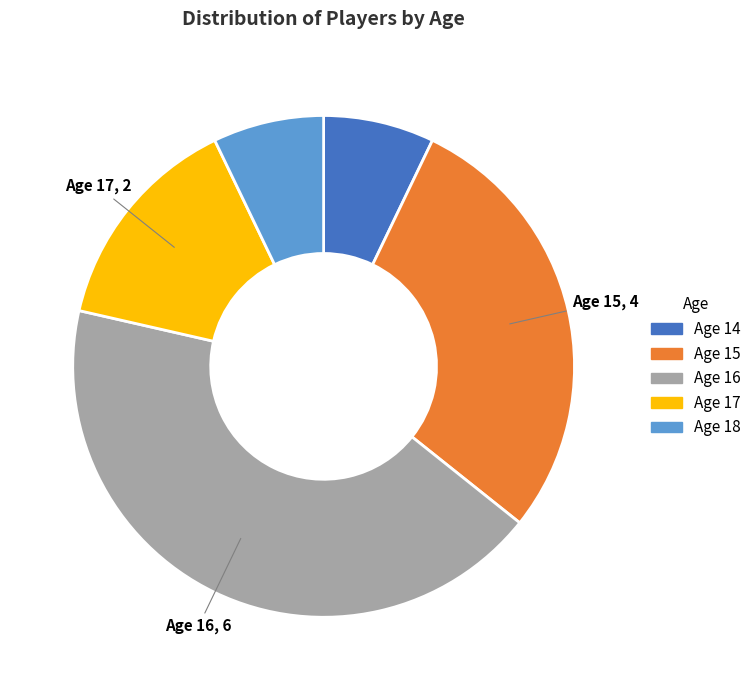

What is the ratio of the value at Age 16 to the value at Age 15?

1.5